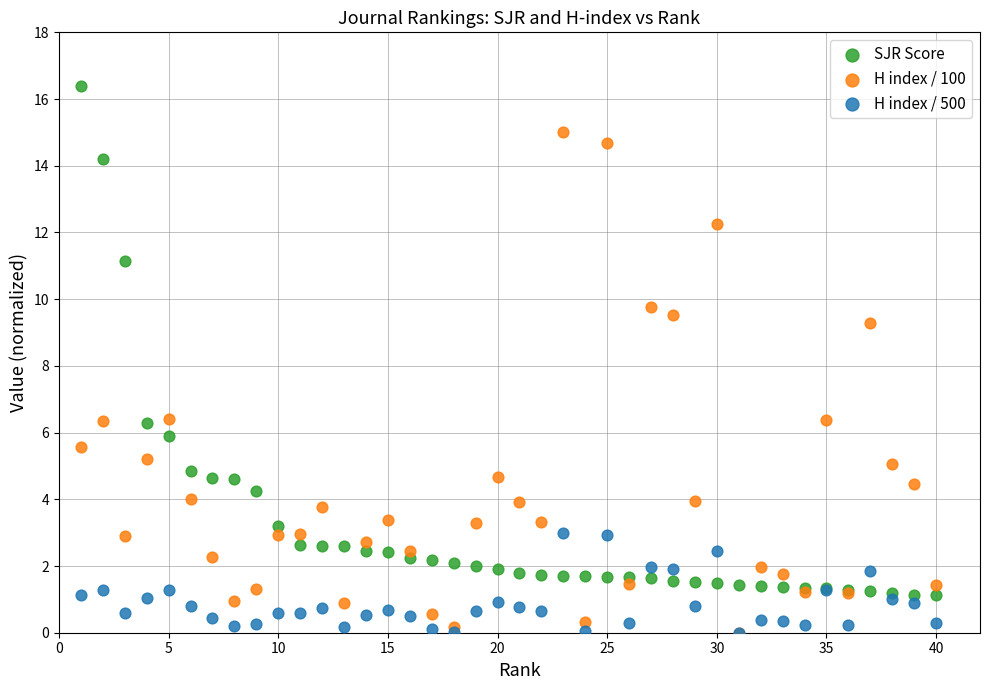

Across all series, what Y value is closest to 8?

9.3